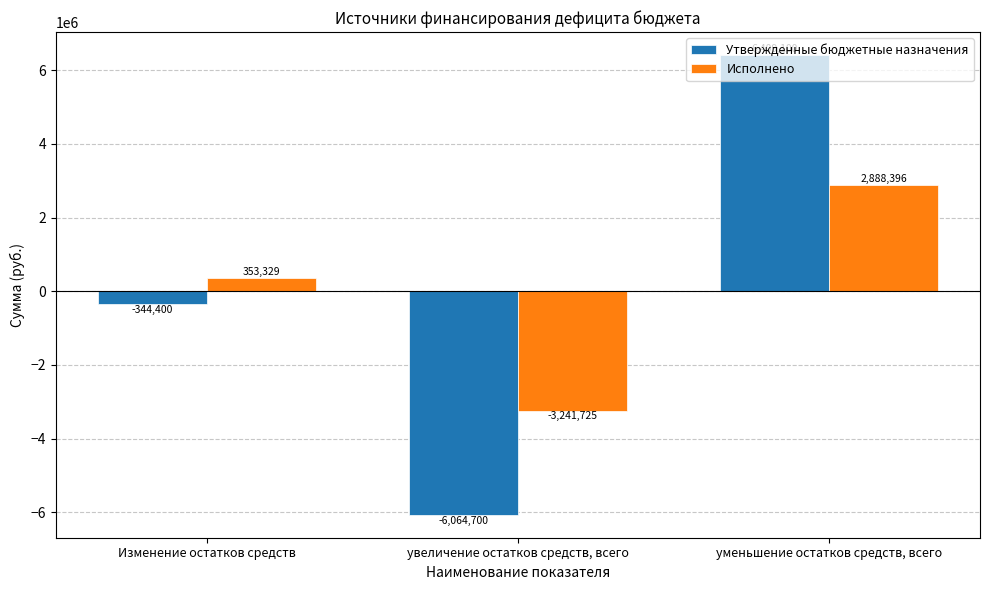

How many values in the Утвержденные бюджетные назначения series are below -344400?

1